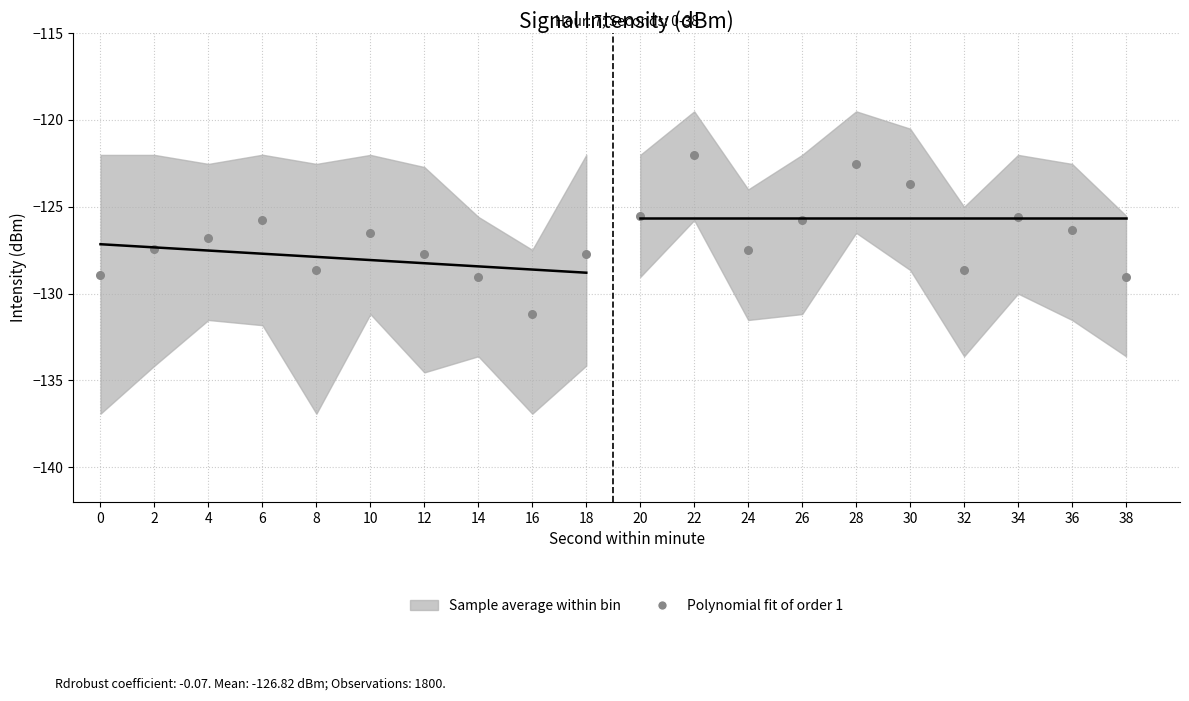

What is the change in value from 8 to 12?

+0.9